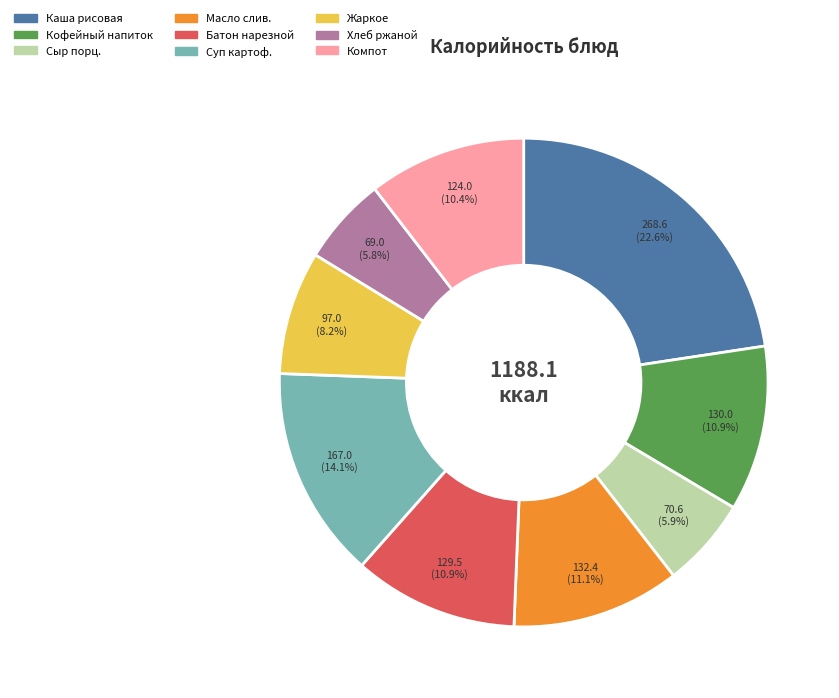

To the nearest percent, what is the difference between the largest and smallest slice percentages?

17%